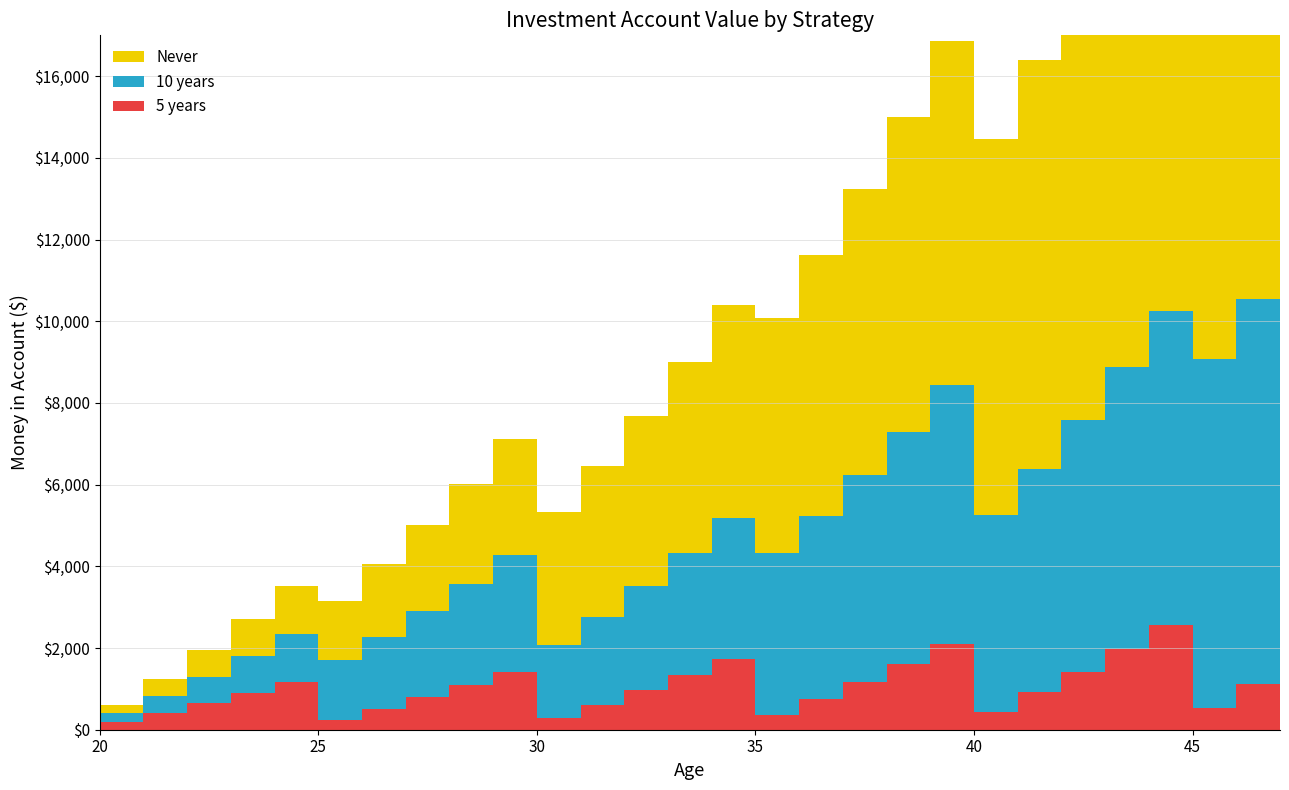

Reading left to right, list all the values displayed in this chart.

5 years: 200.0	416.0	649.0	899.9	1169.9	243.3	506.1	789.6	1094.9	1423.3	296.0	615.8	960.6	1332.1	1731.7	360.2	749.2	1168.7	1620.7	2106.8	438.2	911.5	1422.0	1971.8	2563.3	533.2	1109.0	1730.0
10 years: 200.0	416.0	649.0	899.9	1169.9	1460.0	1771.4	2105.5	2463.4	2846.6	1776.3	2155.2	2561.7	2997.1	3463.4	3962.1	4495.2	5064.5	5672.3	6320.5	4820.5	5469.0	6161.8	6901.2	7689.9	8530.7	9426.4	10380.1
Never: 200.0	416.0	649.0	899.9	1169.9	1460.0	1771.4	2105.5	2463.4	2846.6	3256.5	3694.7	4162.7	4662.2	5195.0	5763.0	6368.1	7012.4	7698.1	8427.4	9202.7	10026.6	10901.6	11830.6	12816.5	13862.3	14971.3	16146.9